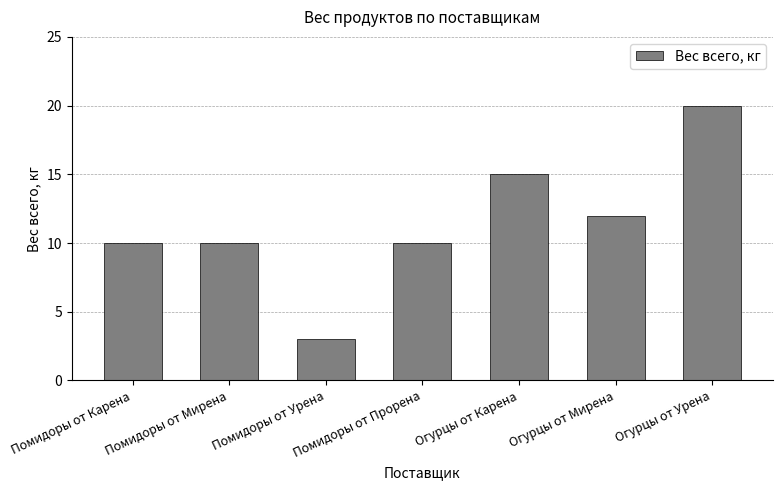

Which category has the lowest value across all series?

Помидоры от Урена